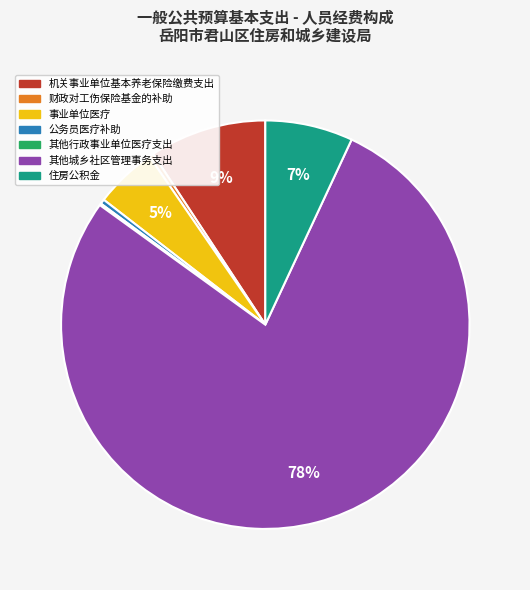

Is there a majority slice in this chart?

Yes